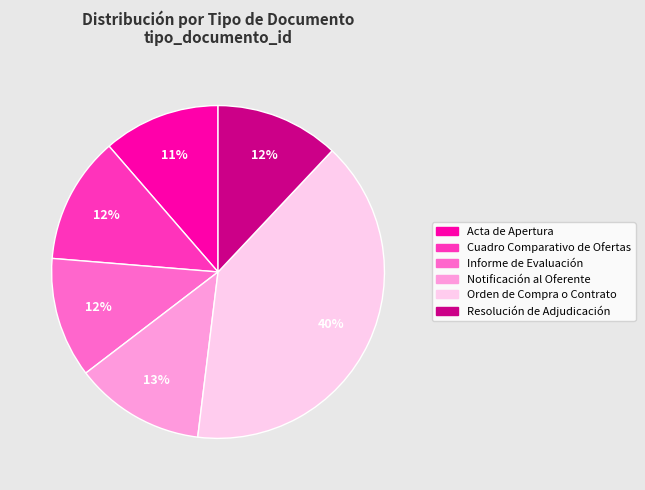

Between Orden de Compra o Contrato and Informe de Evaluación, which is larger?

Orden de Compra o Contrato